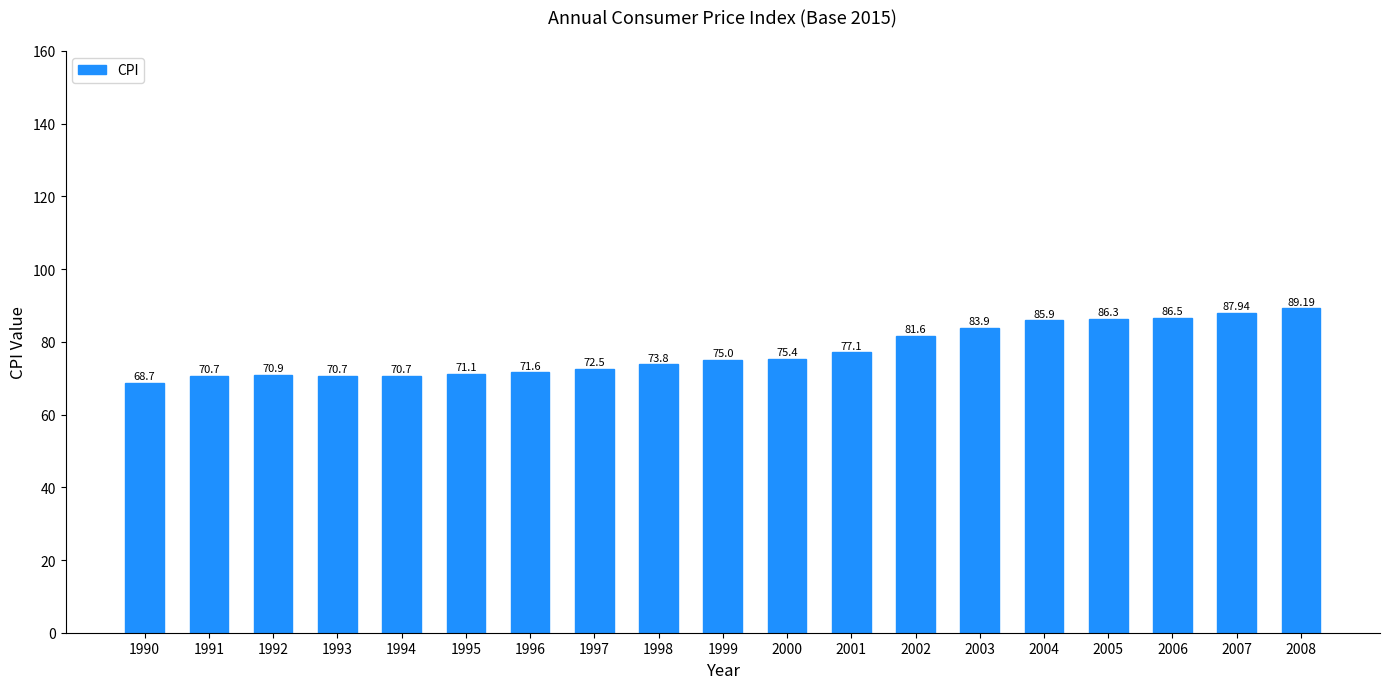

What is the change in value from 1991 to 1996?

+0.9